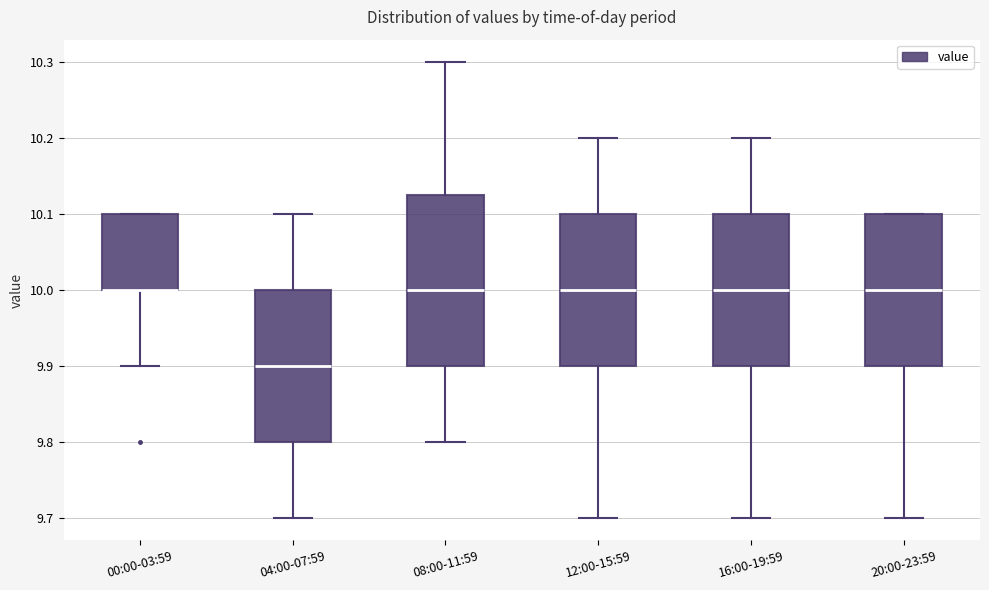

Reading left to right, transcribe this box plot: for each box, give where its median line is, the range the box spans, and where its two whiskers end, as read against the y-axis. The values are not printed on the chart, so give them approximately, as read against the axis.

00:00-03:59: median 10.00 (drawn on the box's lower edge), box 10.00 to 10.10, whiskers 9.90 to 10.10
04:00-07:59: median 9.90, box 9.80 to 10.00, whiskers 9.70 to 10.10
08:00-11:59: median 10.00, box 9.90 to 10.13, whiskers 9.80 to 10.30
12:00-15:59: median 10.00, box 9.90 to 10.10, whiskers 9.70 to 10.20
16:00-19:59: median 10.00, box 9.90 to 10.10, whiskers 9.70 to 10.20
20:00-23:59: median 10.00, box 9.90 to 10.10, whiskers 9.70 to 10.10